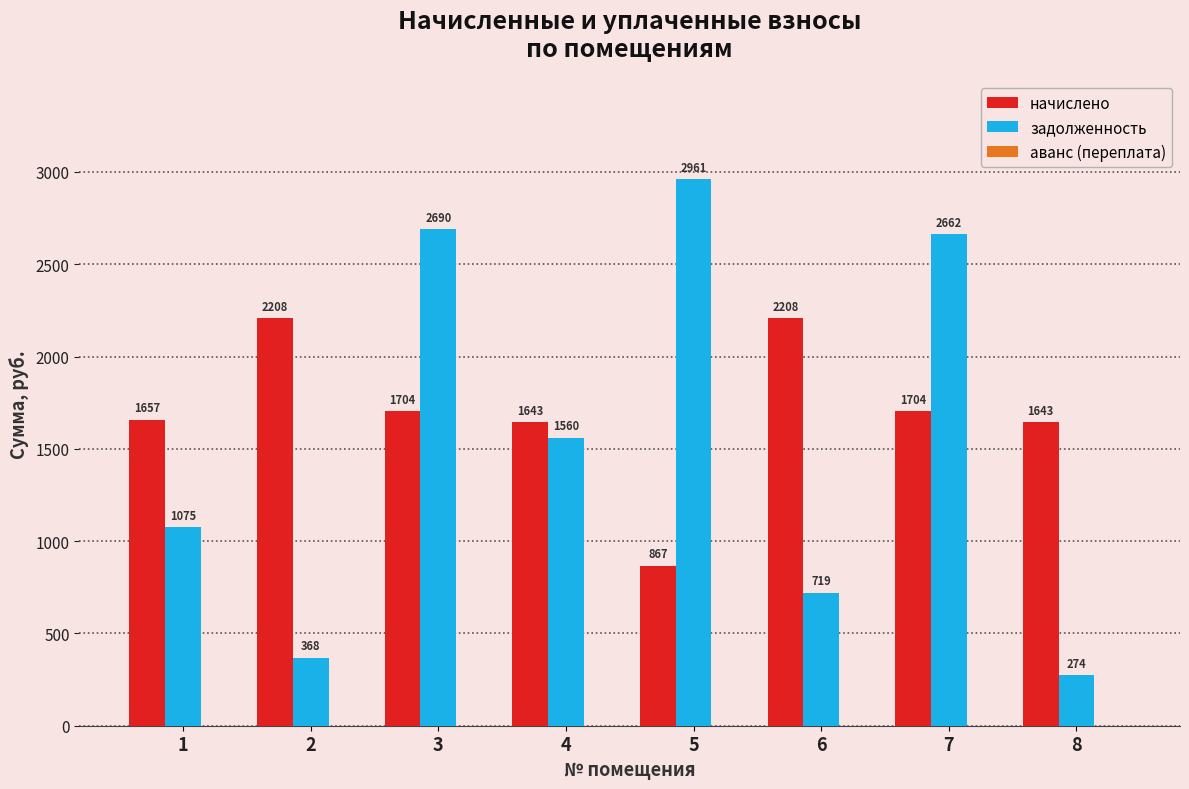

What is the lowest value of the задолженность series?

273.9